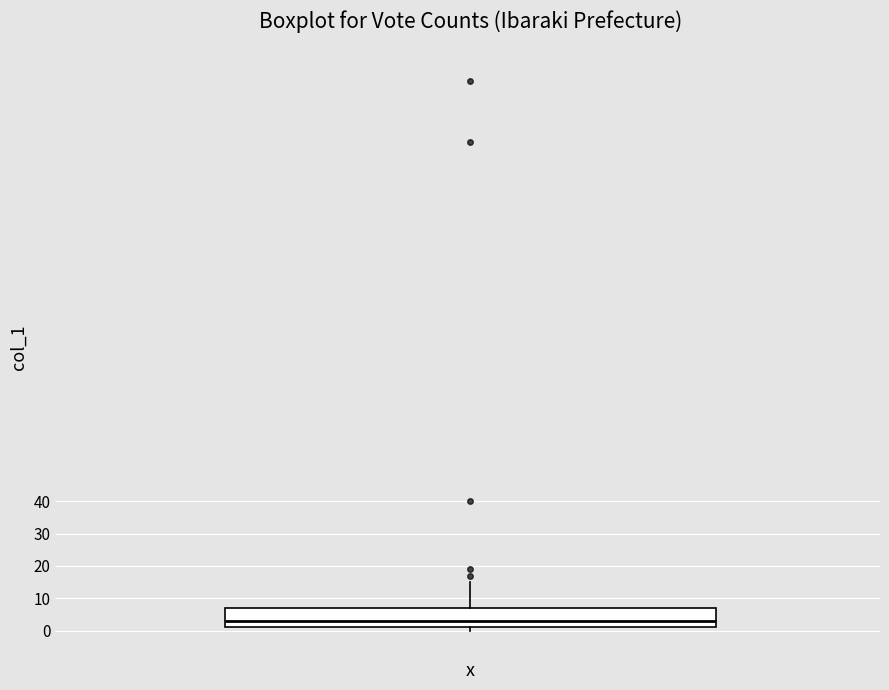

Transcribe this box plot: give where the median line is, the range the box spans, and where the two whiskers end, as read against the y-axis. The values are not printed on the chart, so give them approximately, as read against the axis.

median 3, box 1 to 7, whiskers 0 to 15